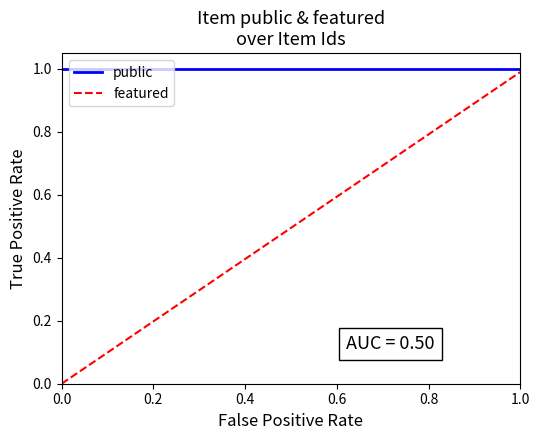

Which series has the widest spread of values?

featured